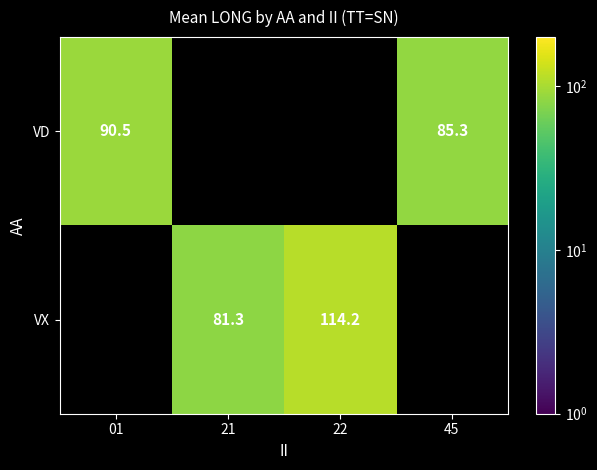

Count the number of data series in this chart.

2